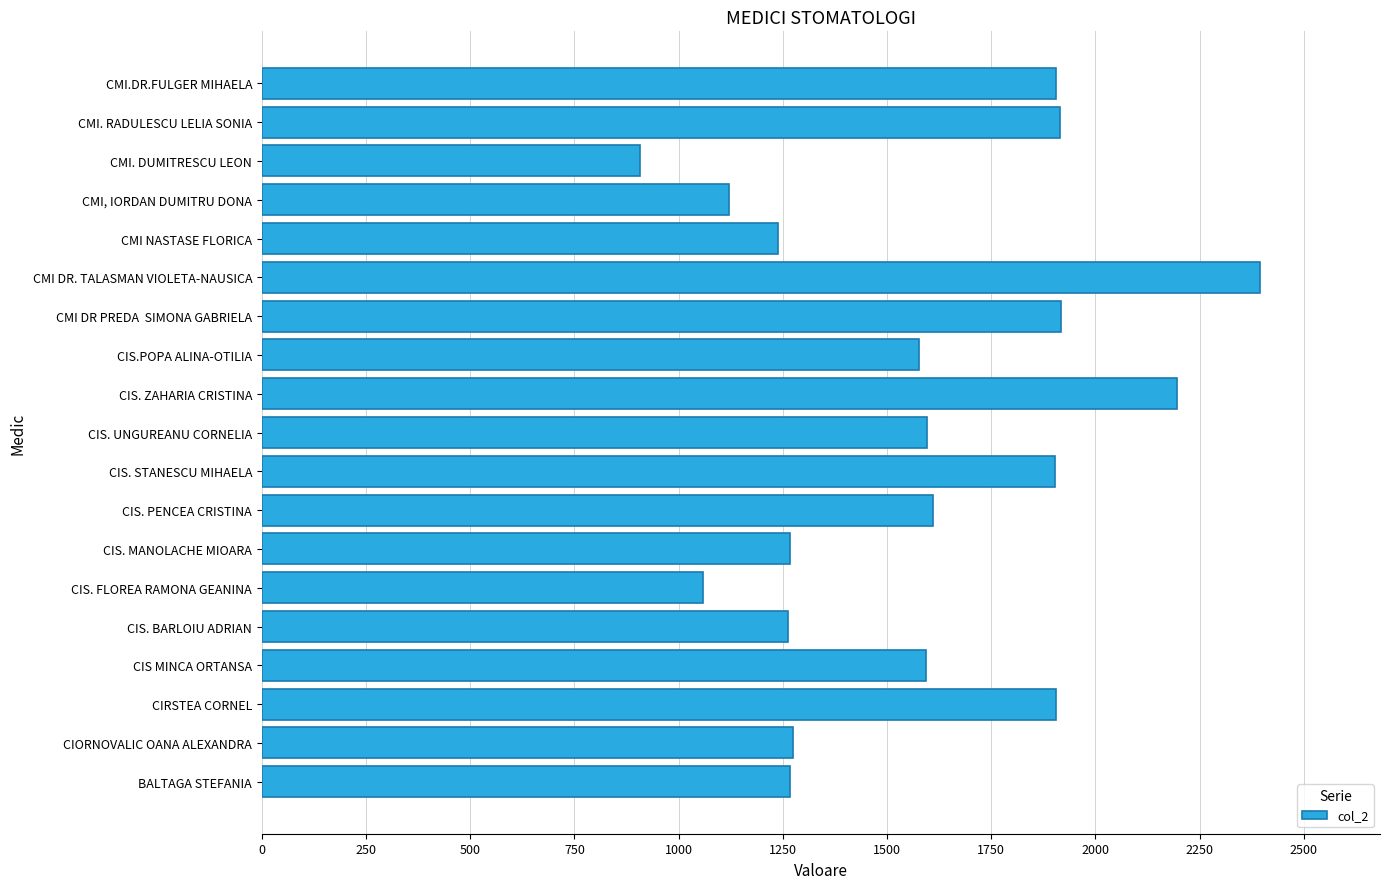

Rank the categories by value from highest to lowest.

CMI DR. TALASMAN VIOLETA-NAUSICA, CIS. ZAHARIA CRISTINA, CMI DR PREDA  SIMONA GABRIELA, CMI. RADULESCU LELIA SONIA, CMI.DR.FULGER MIHAELA, CIRSTEA CORNEL, CIS. STANESCU MIHAELA, CIS. PENCEA CRISTINA, CIS. UNGUREANU CORNELIA, CIS MINCA ORTANSA, CIS.POPA ALINA-OTILIA, CIORNOVALIC OANA ALEXANDRA, CIS. MANOLACHE MIOARA, BALTAGA STEFANIA, CIS. BARLOIU ADRIAN, CMI NASTASE FLORICA, CMI, IORDAN DUMITRU DONA, CIS. FLOREA RAMONA GEANINA, CMI. DUMITRESCU LEON